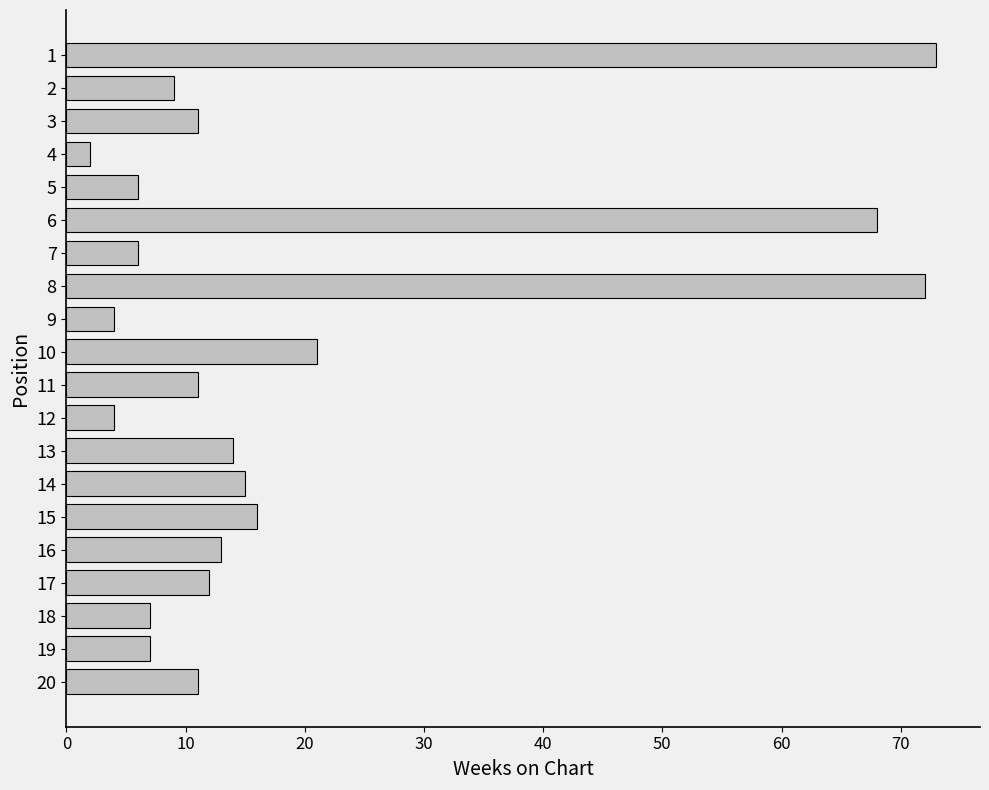

At which category does the chart reach its minimum across all series?

4